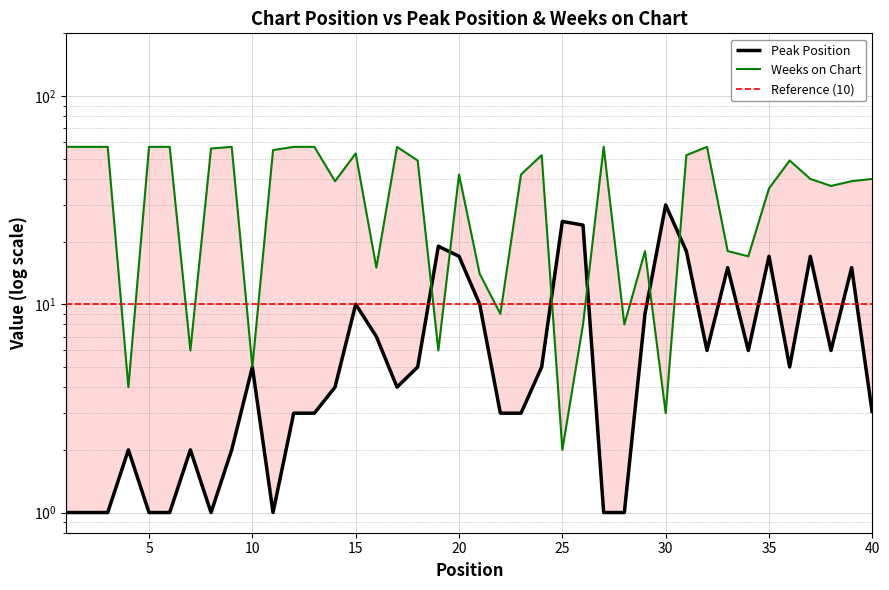

Which series has the largest total across all categories?

Weeks on Chart